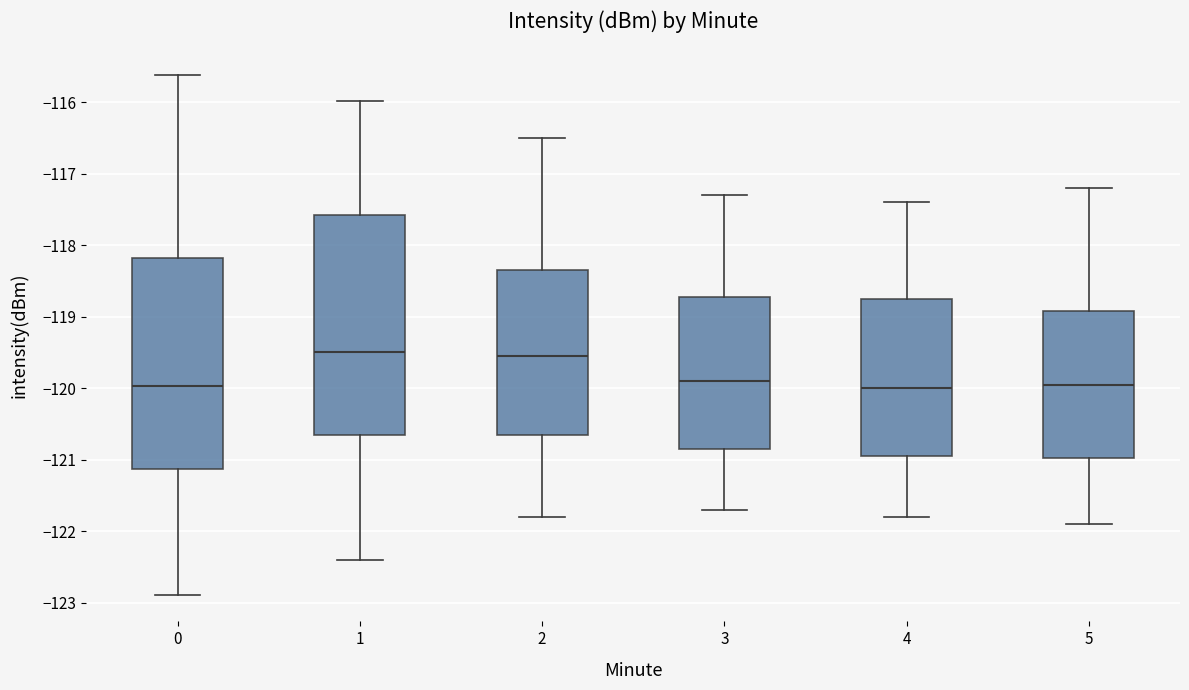

Where is the upper edge of the box at x = 1 on the y-axis? The values are not printed on the chart, so give them approximately, as read against the axis.

-117.6